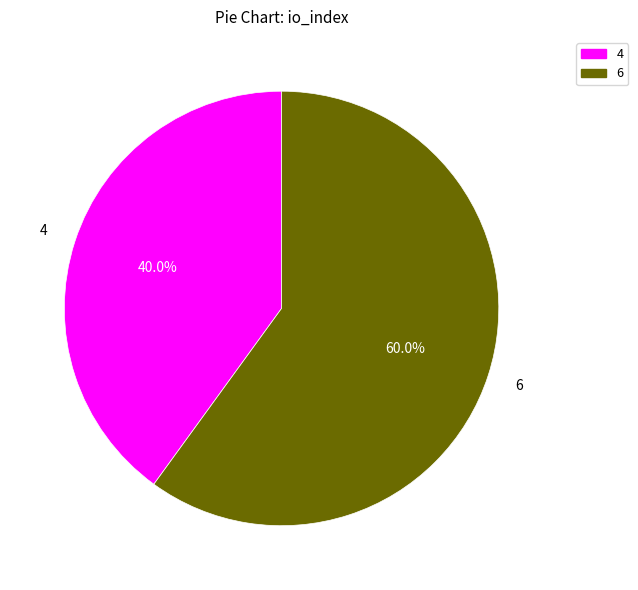

Is there a majority slice in this chart?

Yes